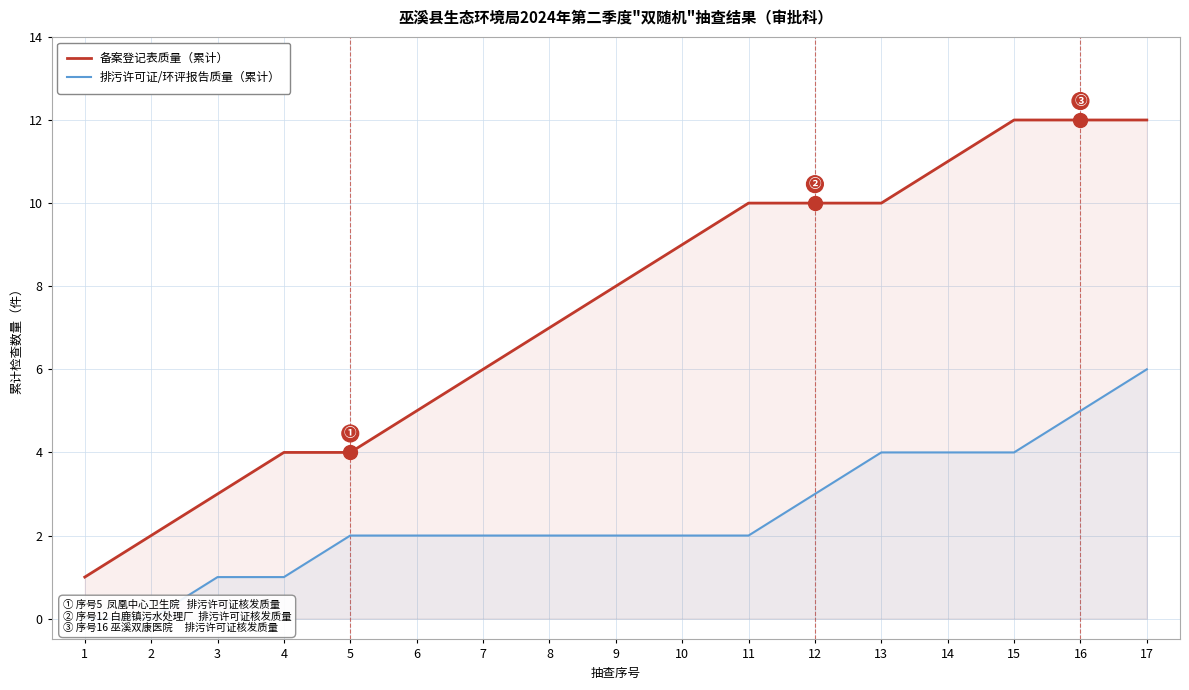

What is the average value of the 备案登记表质量（累计） series?

7